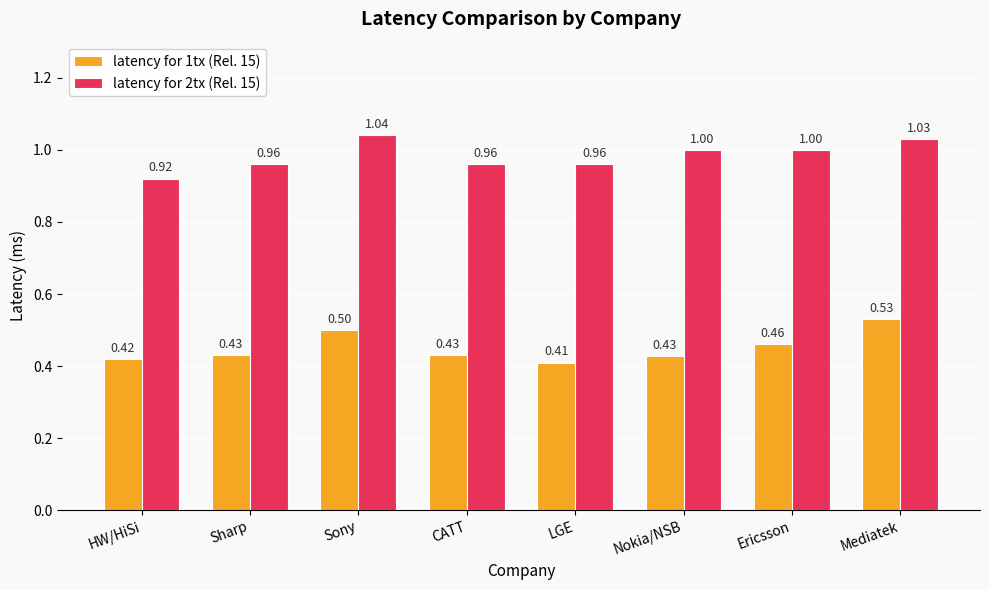

Between Sony and Nokia/NSB, which series saw the biggest shift?

latency for 1tx (Rel. 15)